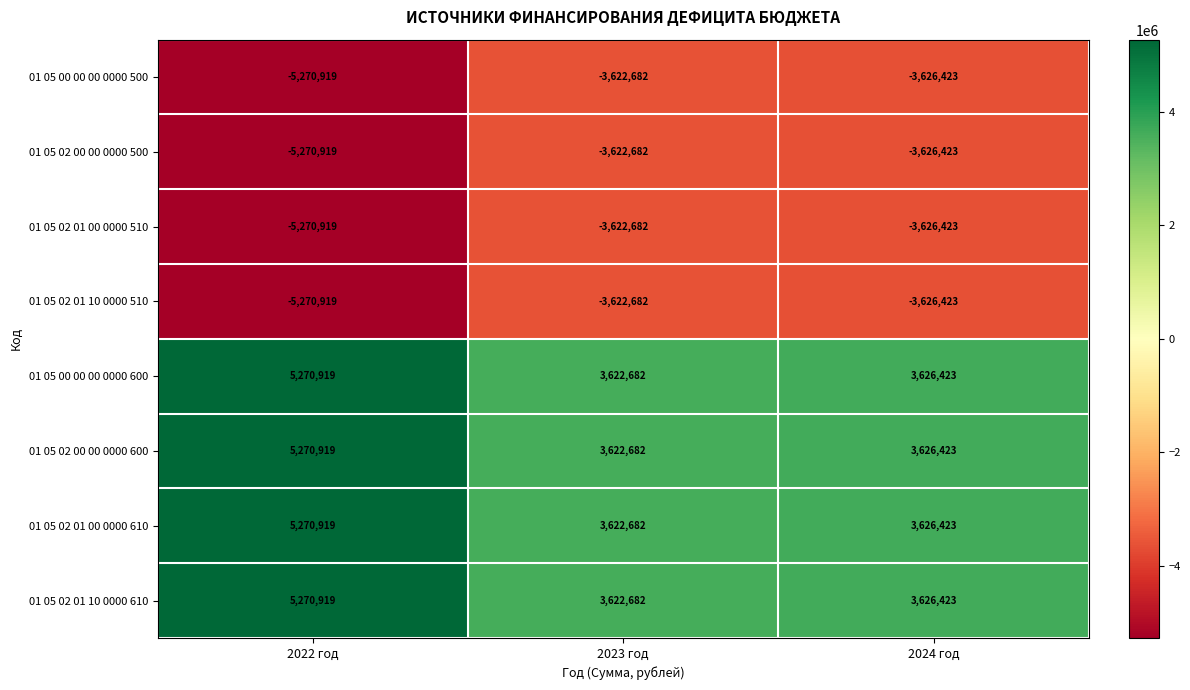

What is the difference between the 01 05 00 00 00 0000 500 values at 2024 год and 2023 год?

3741